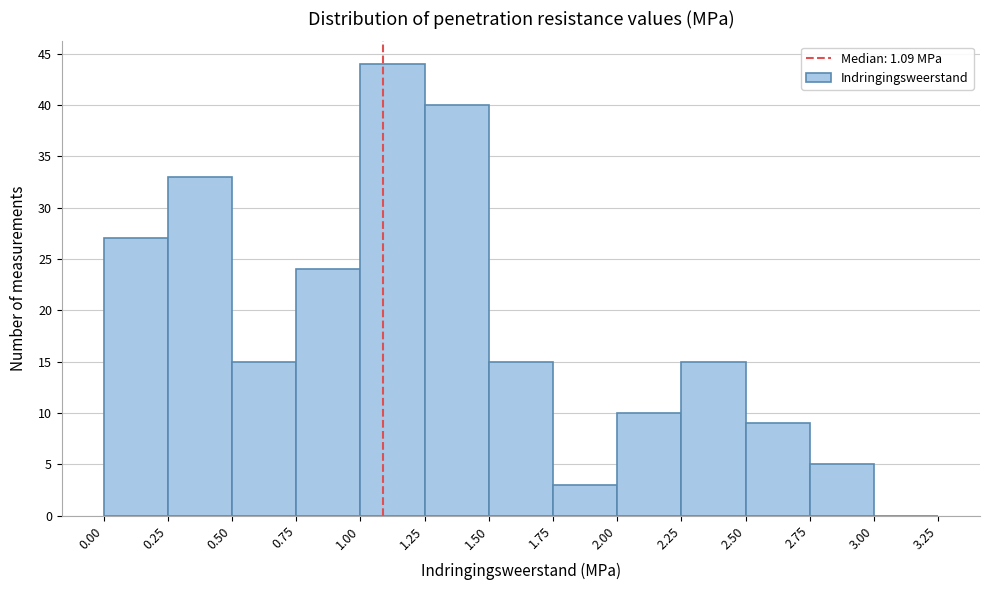

How tall is the bar that spans 2.75 to 3.00 on the x-axis? The values are not printed on the chart, so give them approximately, as read against the axis.

5